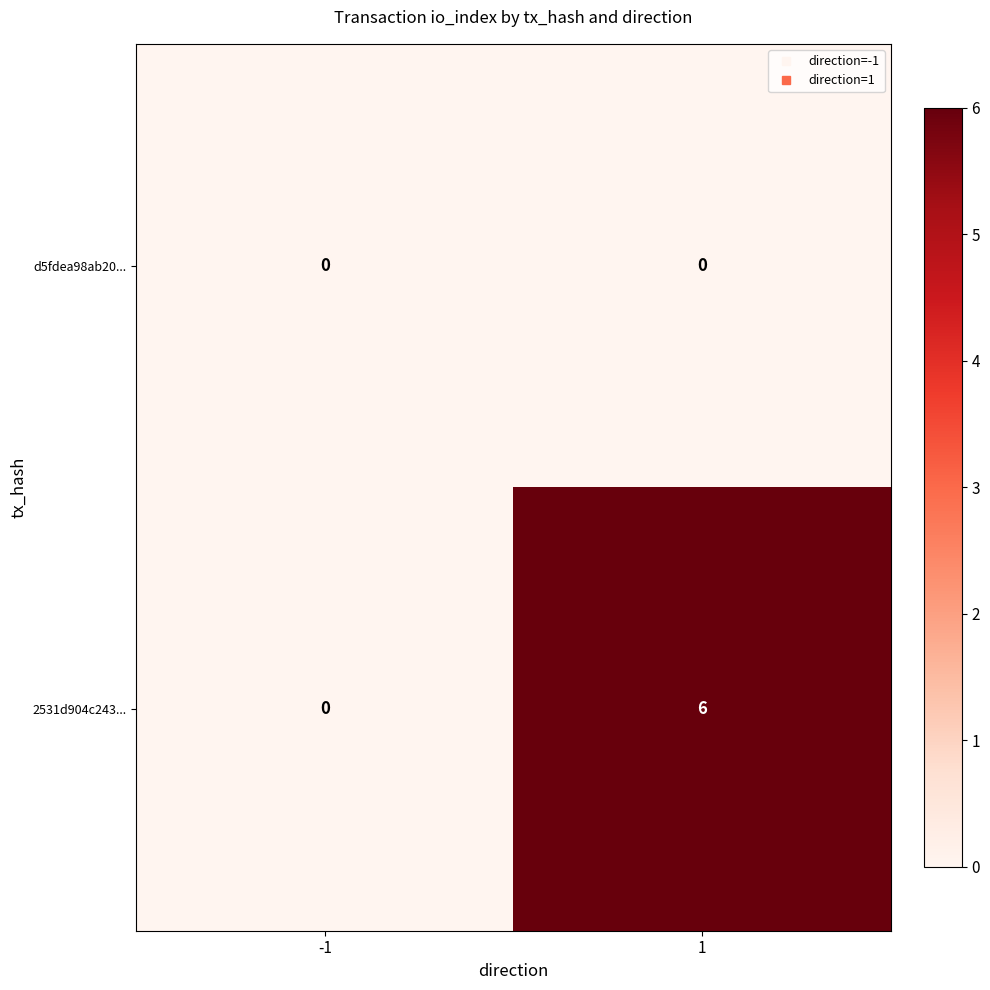

Which series has the largest range (max minus min)?

2531d904c243...